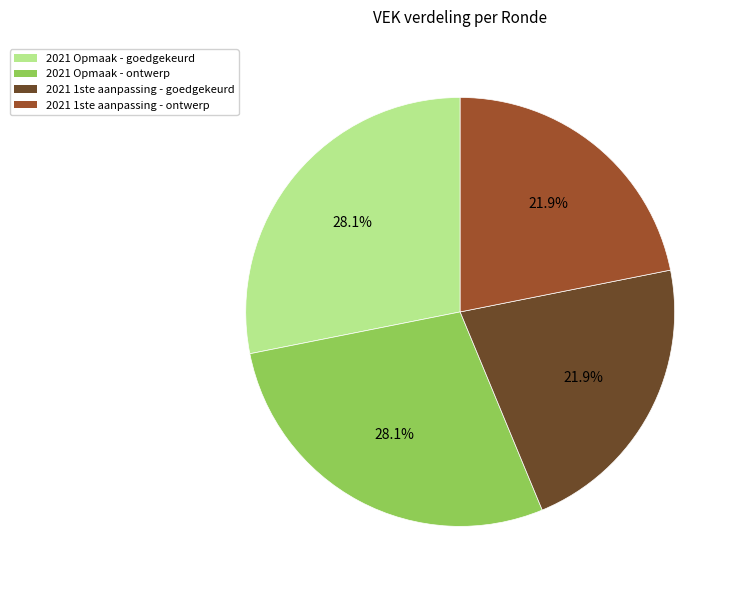

What portion of the pie excludes 2021 1ste aanpassing - ontwerp?

78.1%